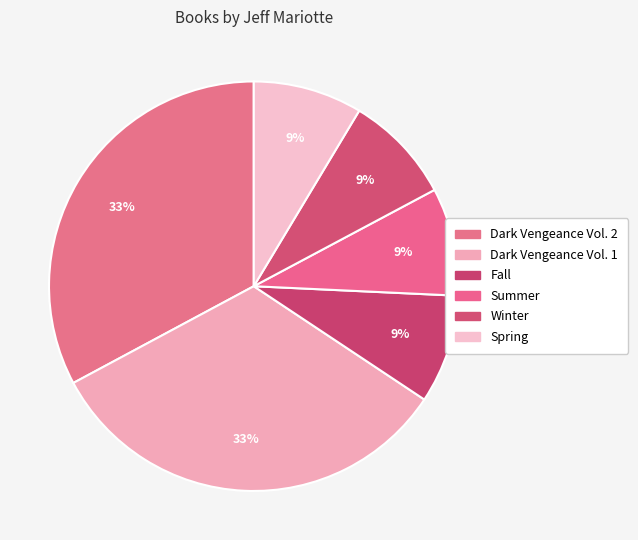

Is it true that Winter is 15% of the pie?

False